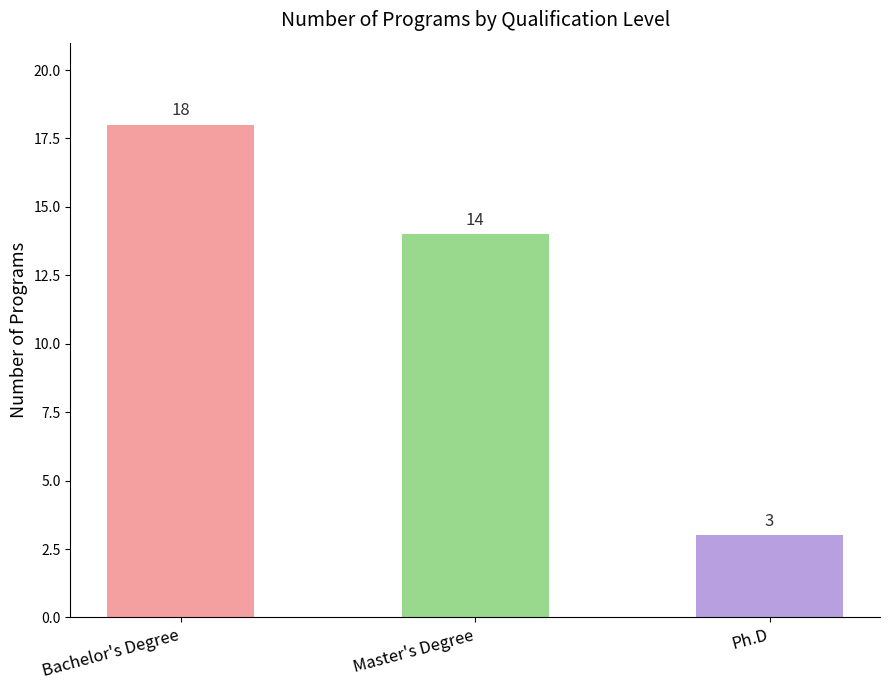

What is the difference between the second highest and minimum values?

11